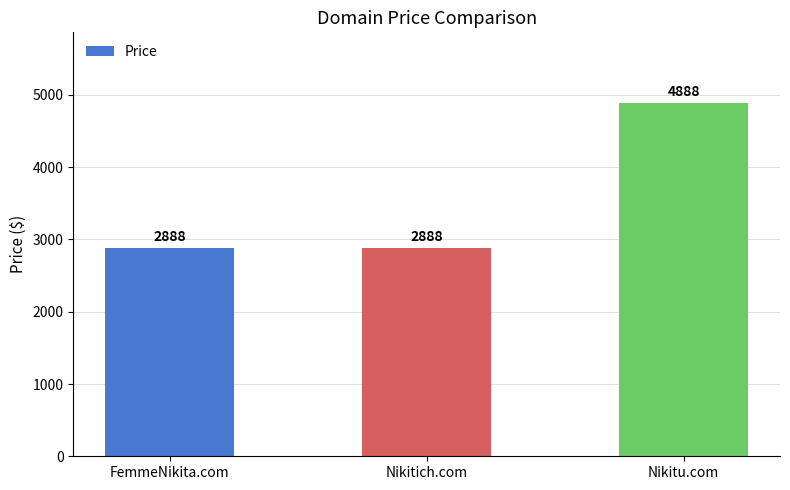

Reading right to left, extract all data points from this chart.

4888	2888	2888